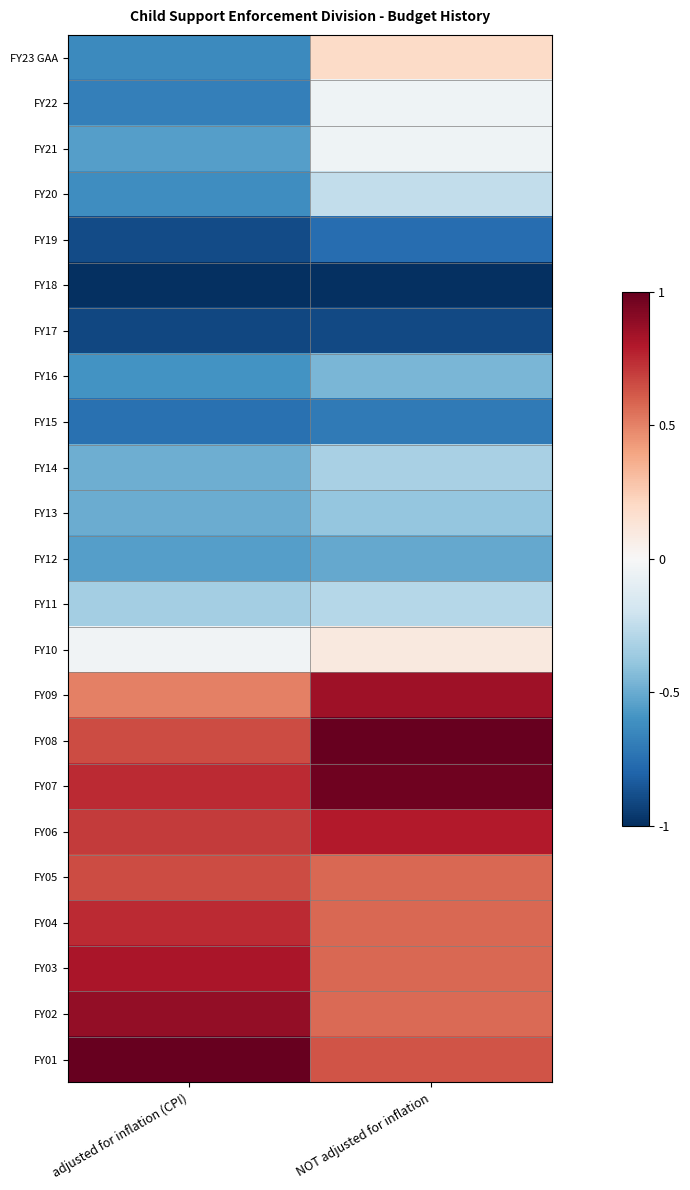

What is the greatest value displayed?

1.0